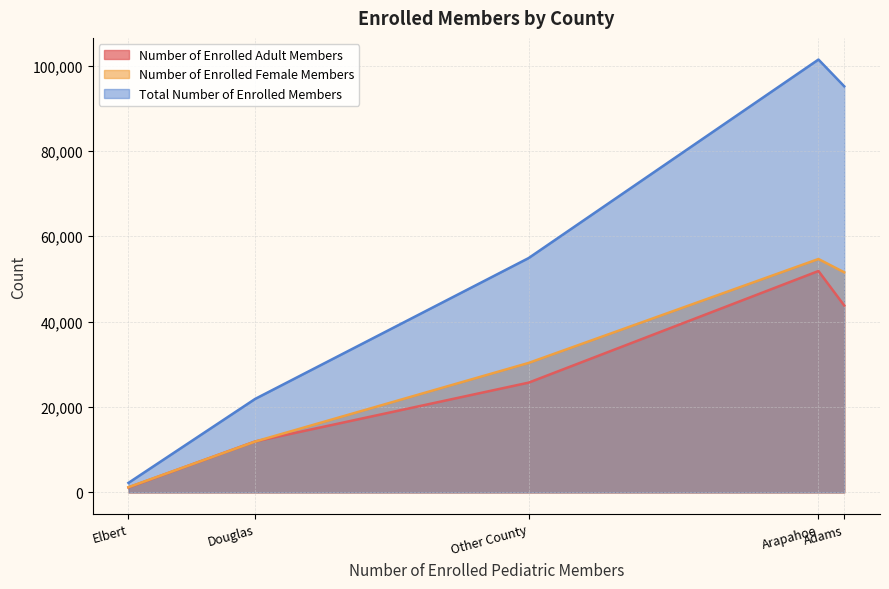

In Number of Enrolled Adult Members, how many points are higher than both neighbors (excluding endpoints)?

1